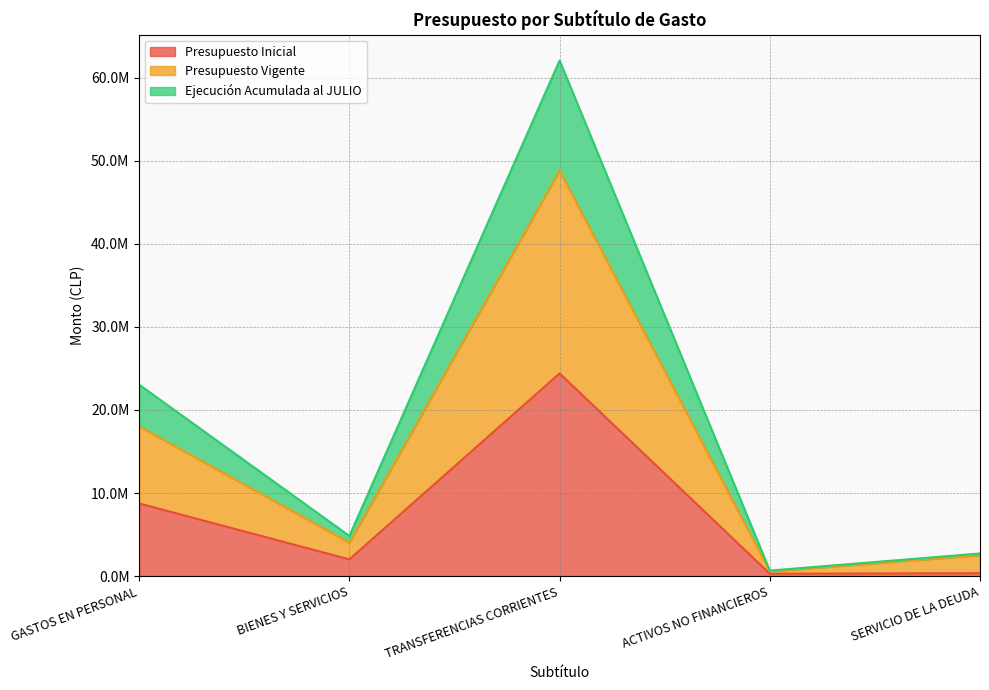

What is the difference between the highest and lowest values at SERVICIO DE LA DEUDA?

2374183